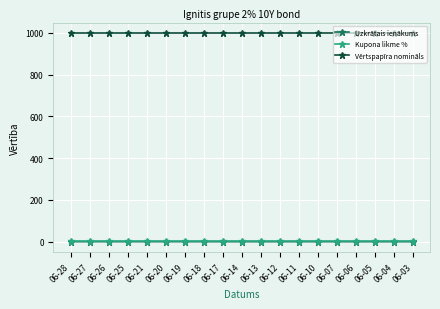

Is the value of Uzkrātais ienākums at 06-11 greater than the value of Vērtspapīra nomināls at 06-26?

No